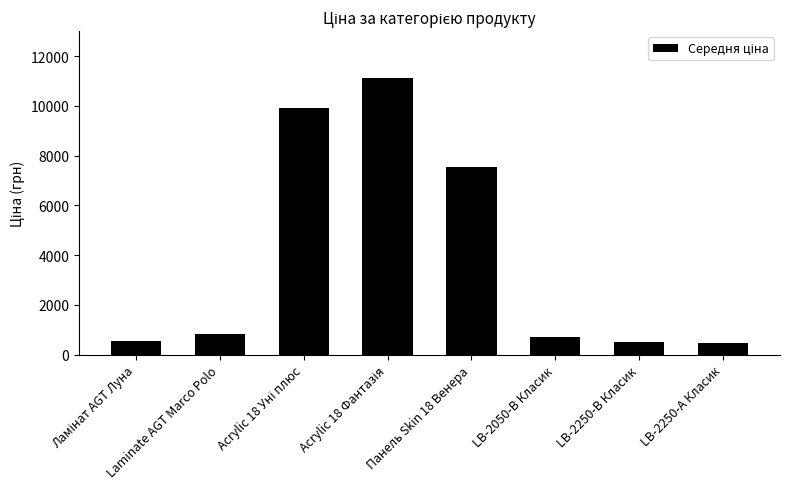

Are the bars grouped side by side (vs. stacked)?

No